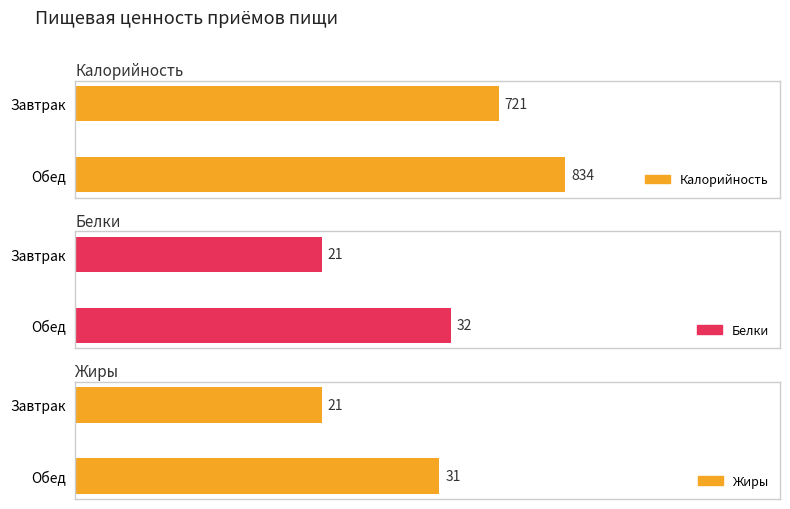

Reading left to right, extract all data points from this chart.

Калорийность: Завтрак=721	Обед=834
Белки: Завтрак=21	Обед=32
Жиры: Завтрак=21	Обед=31